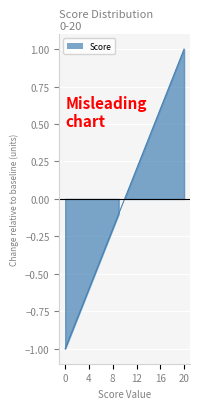

Read the value at 0.

-1.0